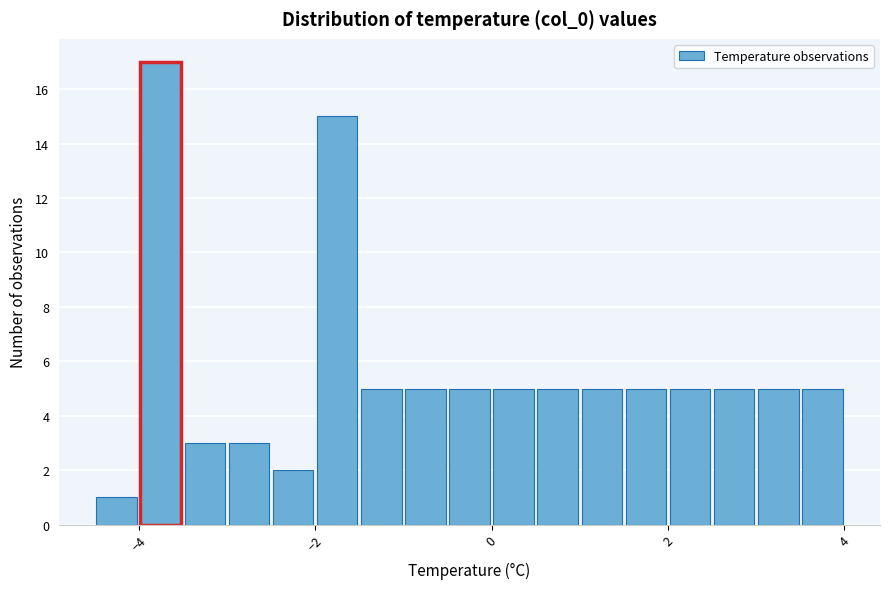

Read against the x-axis, roughly where is the centre of the tallest bar?

-3.8